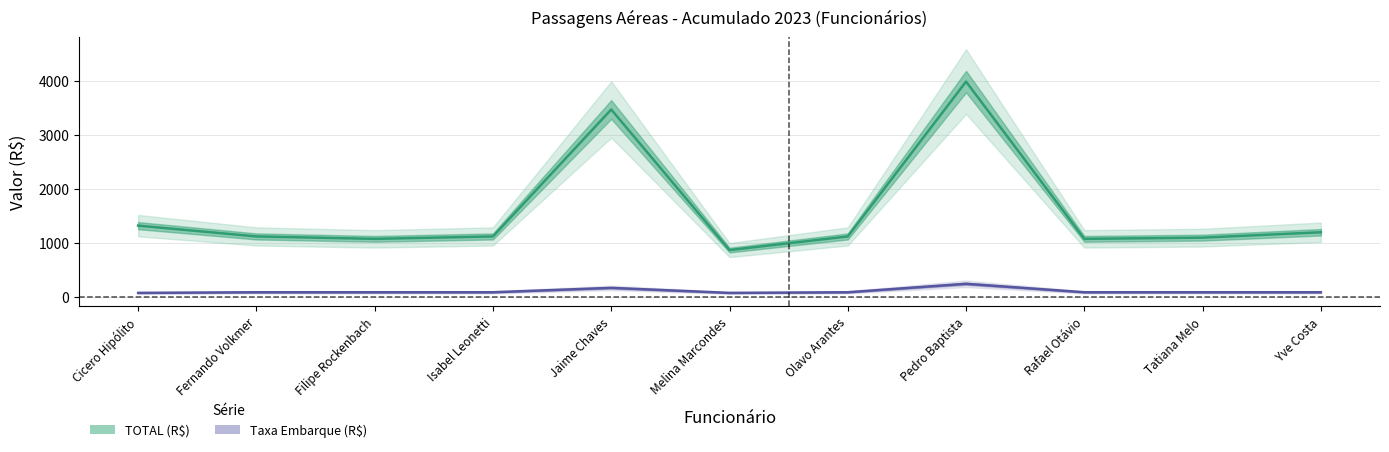

Reading left to right, transcribe all the data shown in this chart.

TOTAL (R$): Cicero Hipólito=1319.0	Fernando Volkmer=1119.1	Filipe Rockenbach=1074.2	Isabel Leonetti=1119.1	Jaime Chaves=3466.6	Melina Marcondes=867.0	Olavo Arantes=1119.1	Pedro Baptista=3982.3	Rafael Otávio=1074.2	Tatiana Melo=1096.6	Yve Costa=1196.4
Taxa Embarque (R$): Cicero Hipólito=74.9	Fernando Volkmer=86.5	Filipe Rockenbach=86.5	Isabel Leonetti=86.5	Jaime Chaves=167.7	Melina Marcondes=74.9	Olavo Arantes=86.5	Pedro Baptista=243.3	Rafael Otávio=86.5	Tatiana Melo=86.5	Yve Costa=86.5